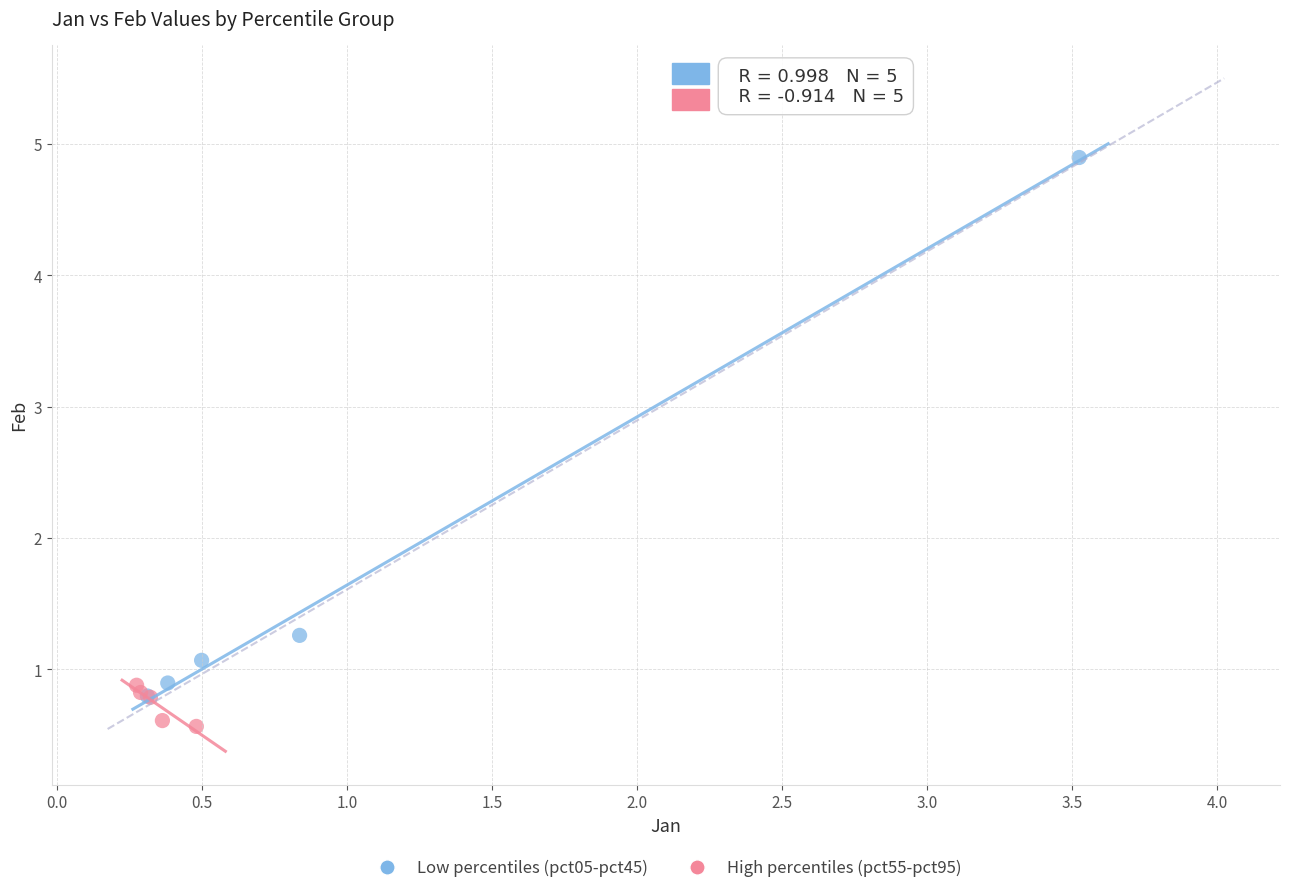

Which series reaches the maximum Y coordinate?

Low percentiles (pct05-pct45)